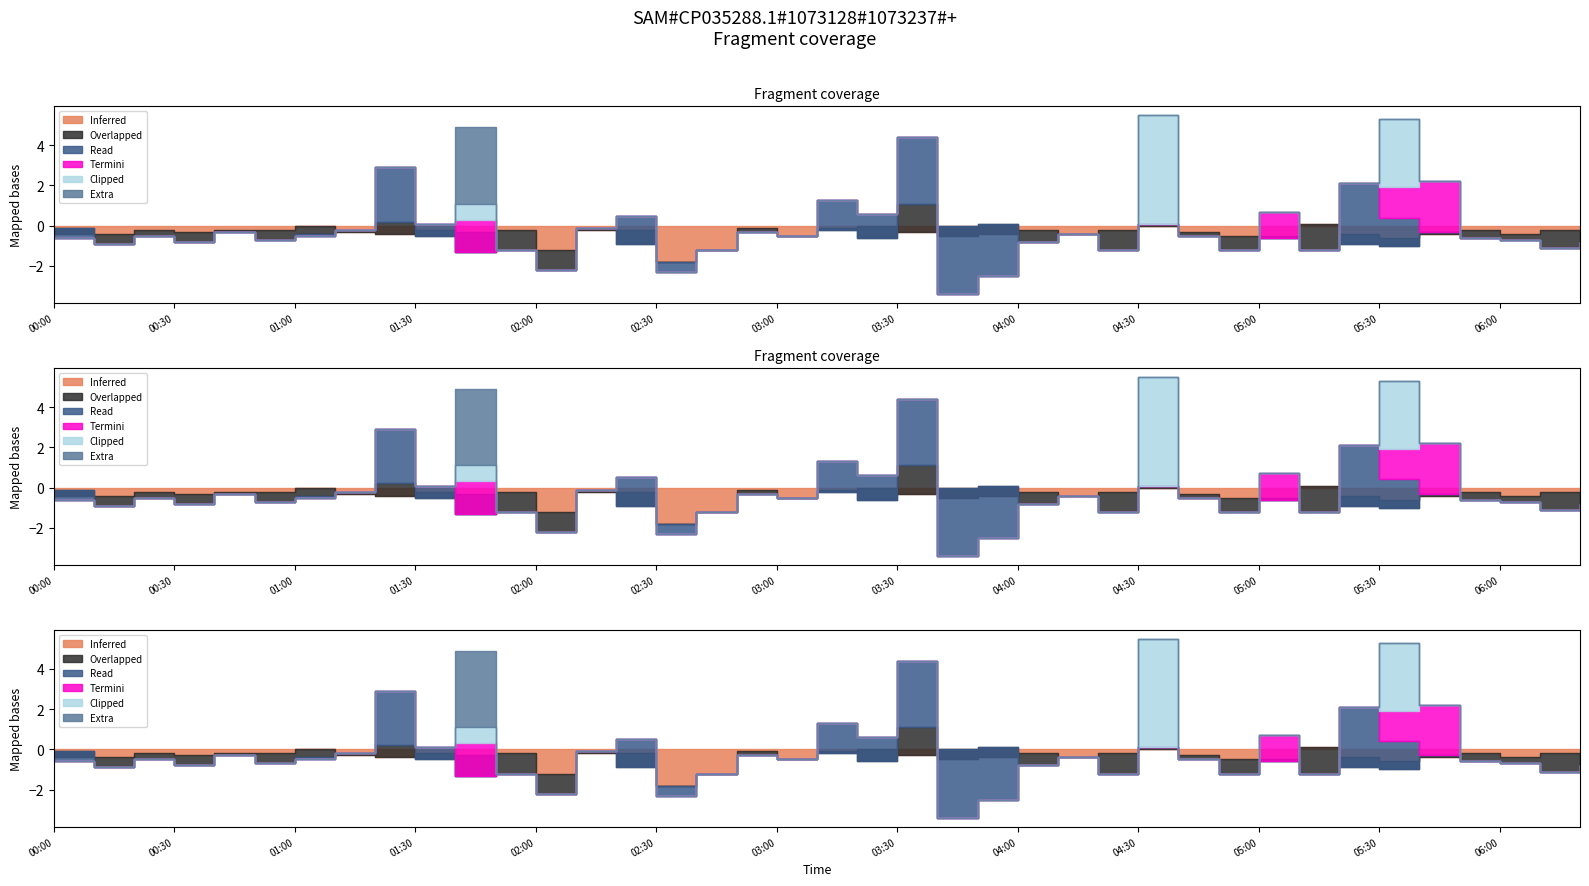

How many lines are shown in the chart?

6